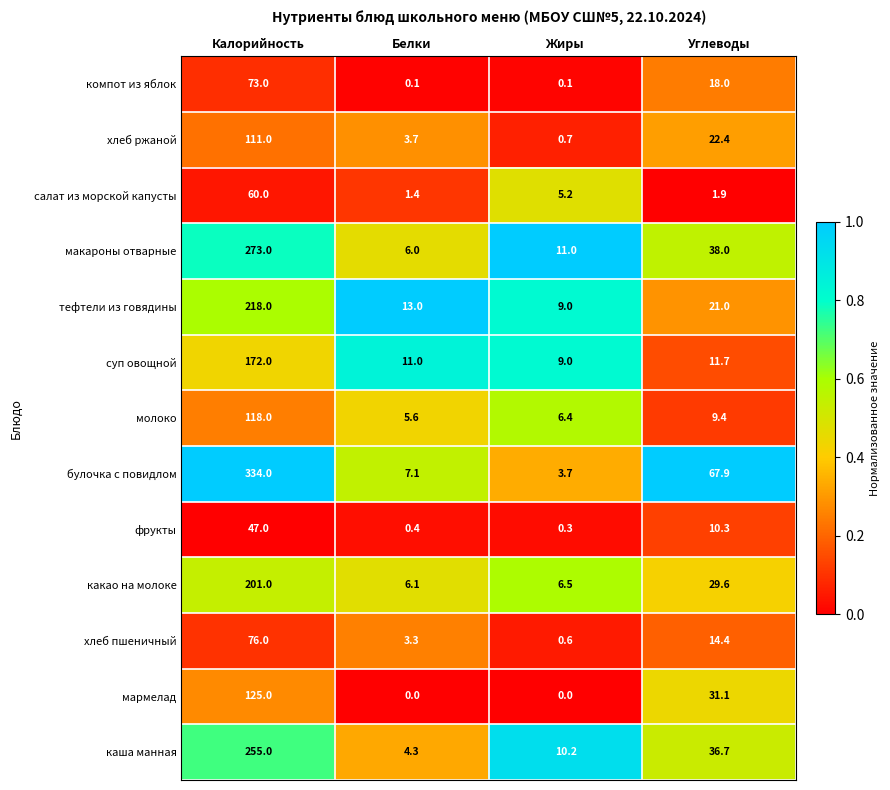

The value of мармелад at Жиры is 40.2. True or false?

False